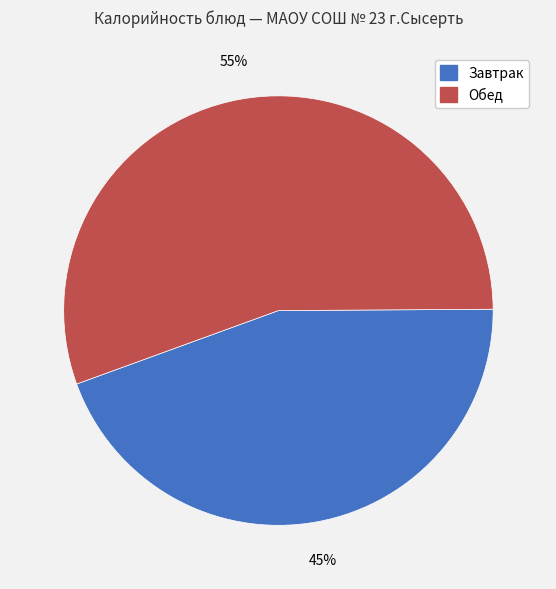

How many slices are in this pie chart?

2